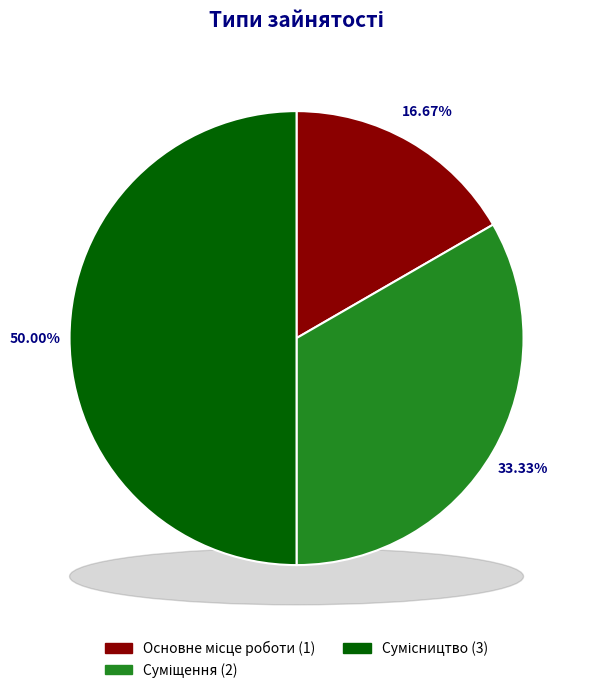

Count the number of slices in the pie.

3